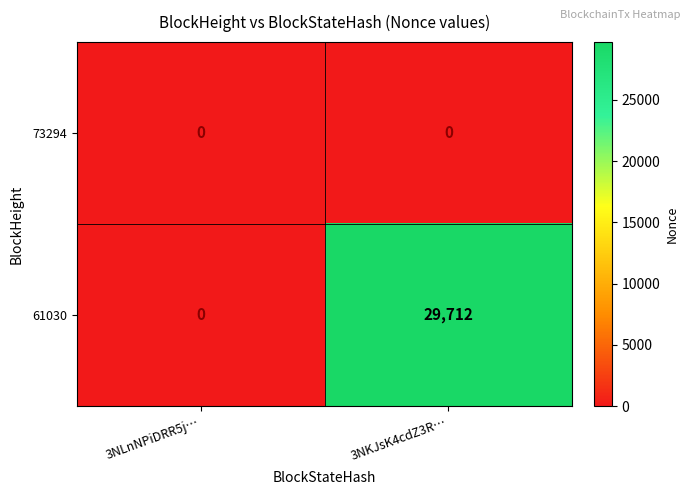

At which category does the chart reach its peak across all series?

3NKJsK4cdZ3R…